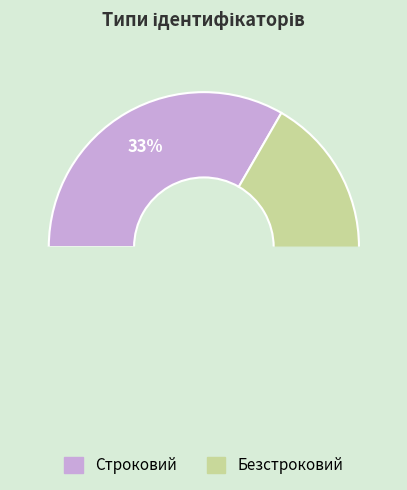

Combined, what portion of the pie is Безстроковий and Строковий?

100.0%